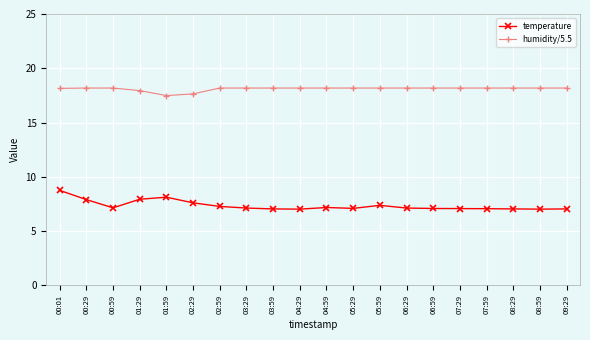

What is the highest value of the temperature series?

8.8